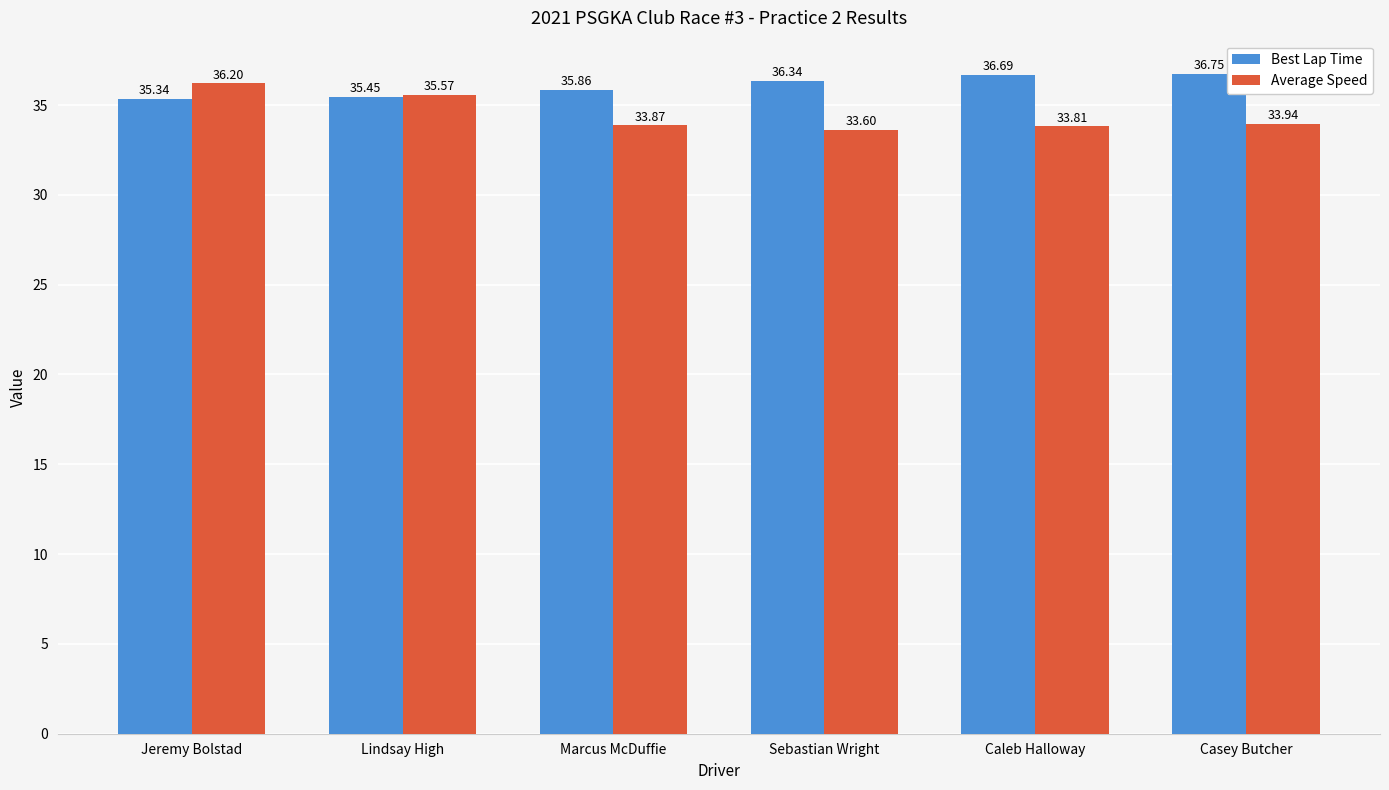

True or false: Average Speed has a value of 35.6 at Lindsay High.

True